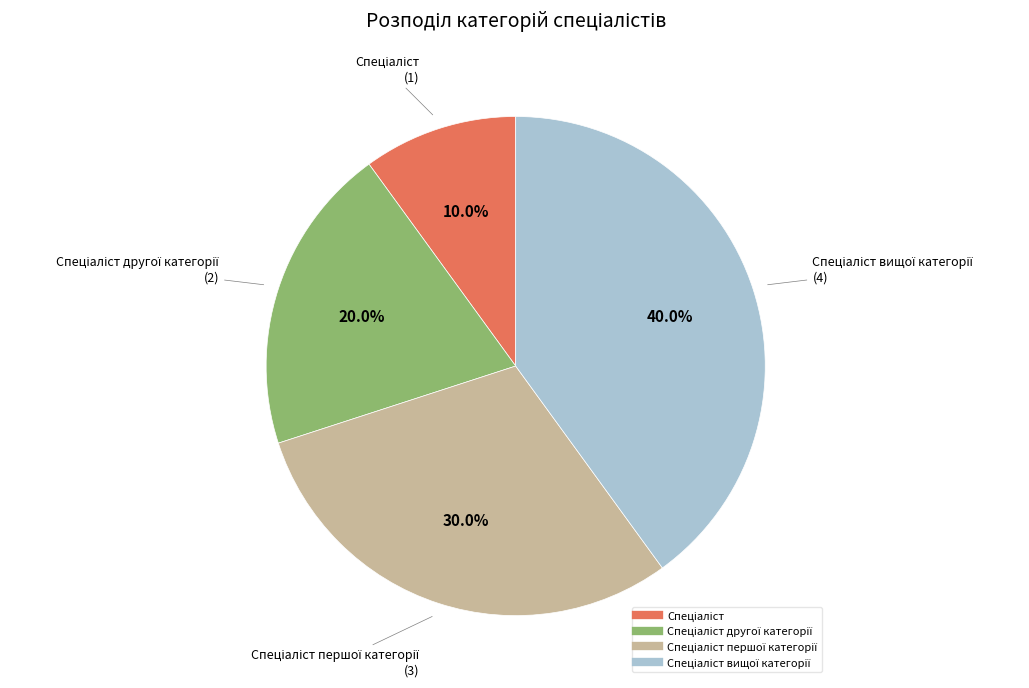

To the nearest percent, what is the average slice percentage?

25%